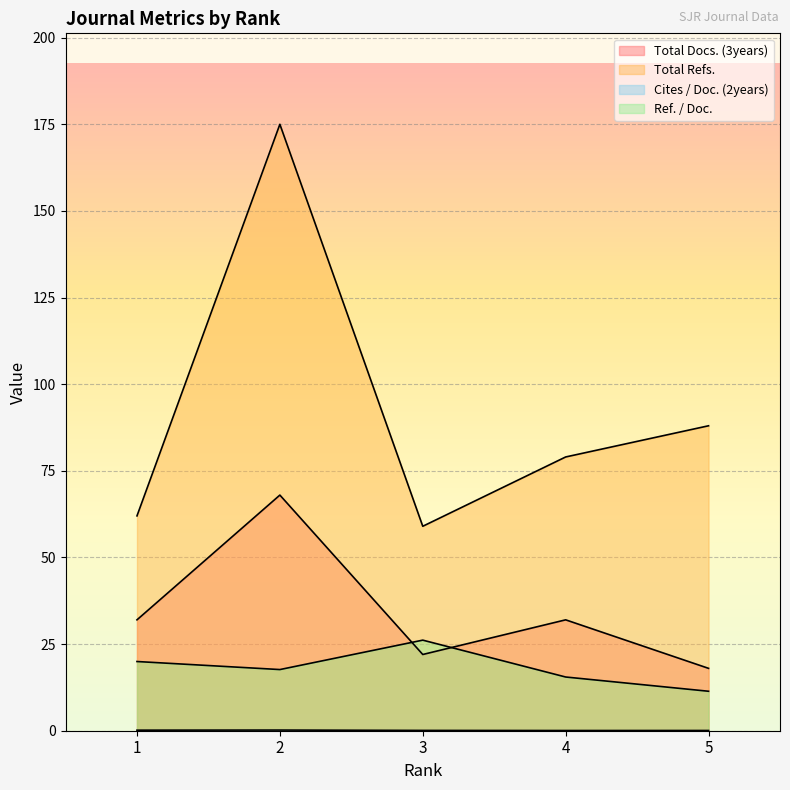

At which category does Cites / Doc. (2years) reach its first local valley?

4